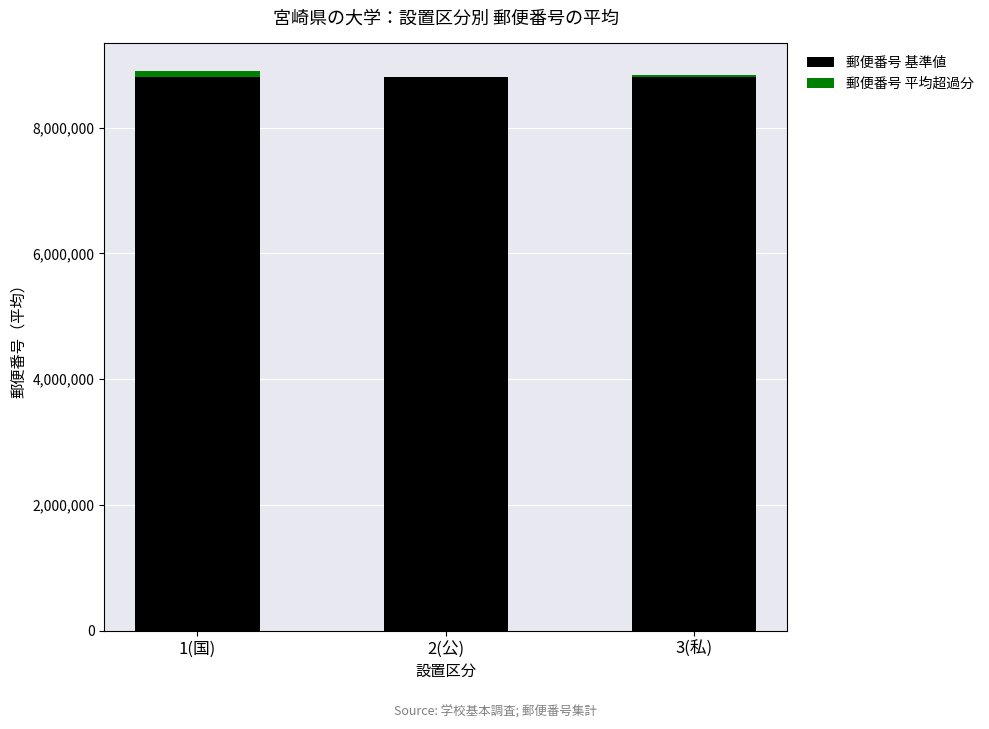

The value of 郵便番号 基準値 at 3(私) is 14826769. True or false?

False